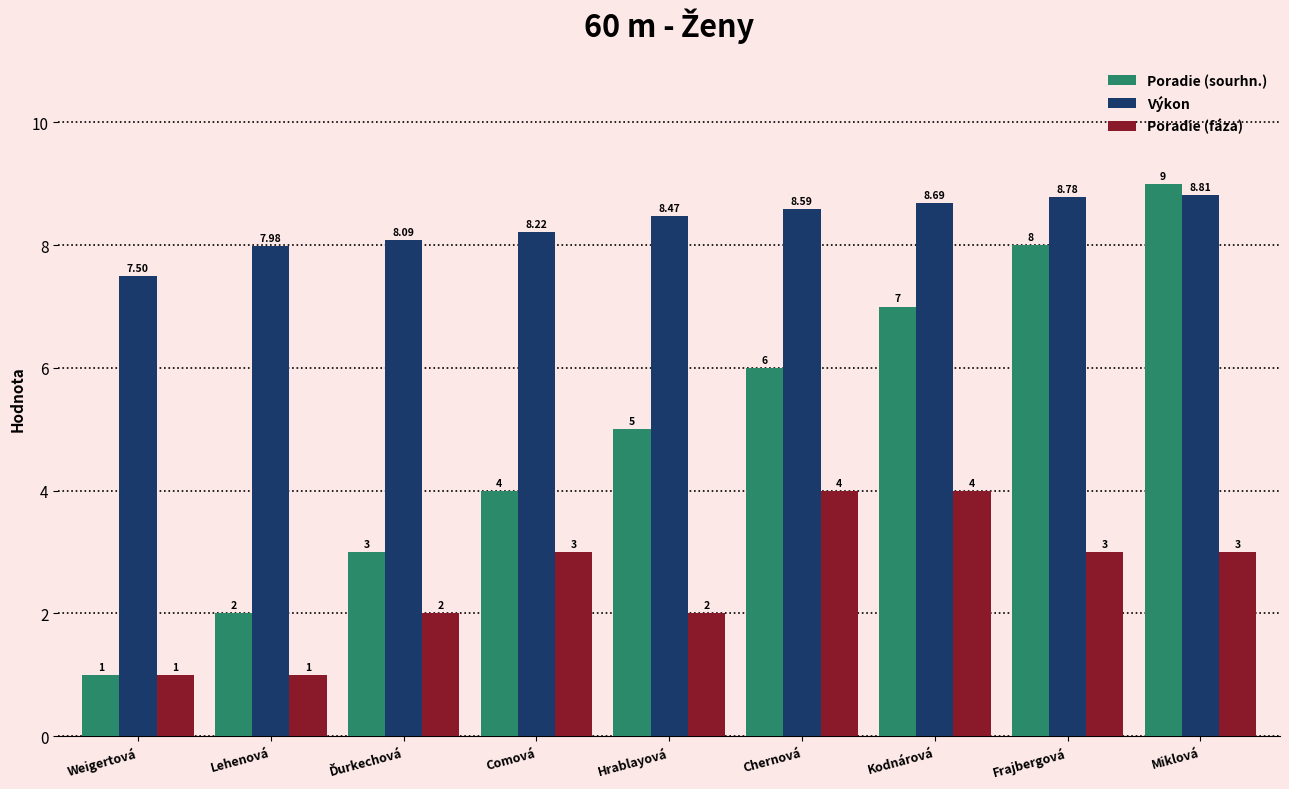

At which label is Výkon closest to 8?

Lehenová